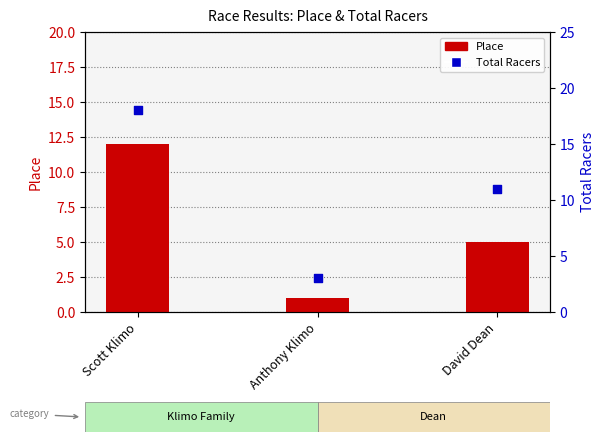

At which category is the sum across all series the highest?

Scott Klimo